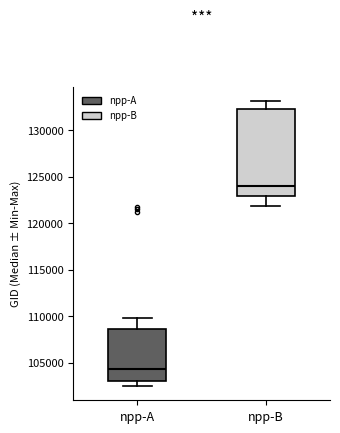

Where is the lower edge of the box for npp-A on the y-axis? The values are not printed on the chart, so give them approximately, as read against the axis.

103000